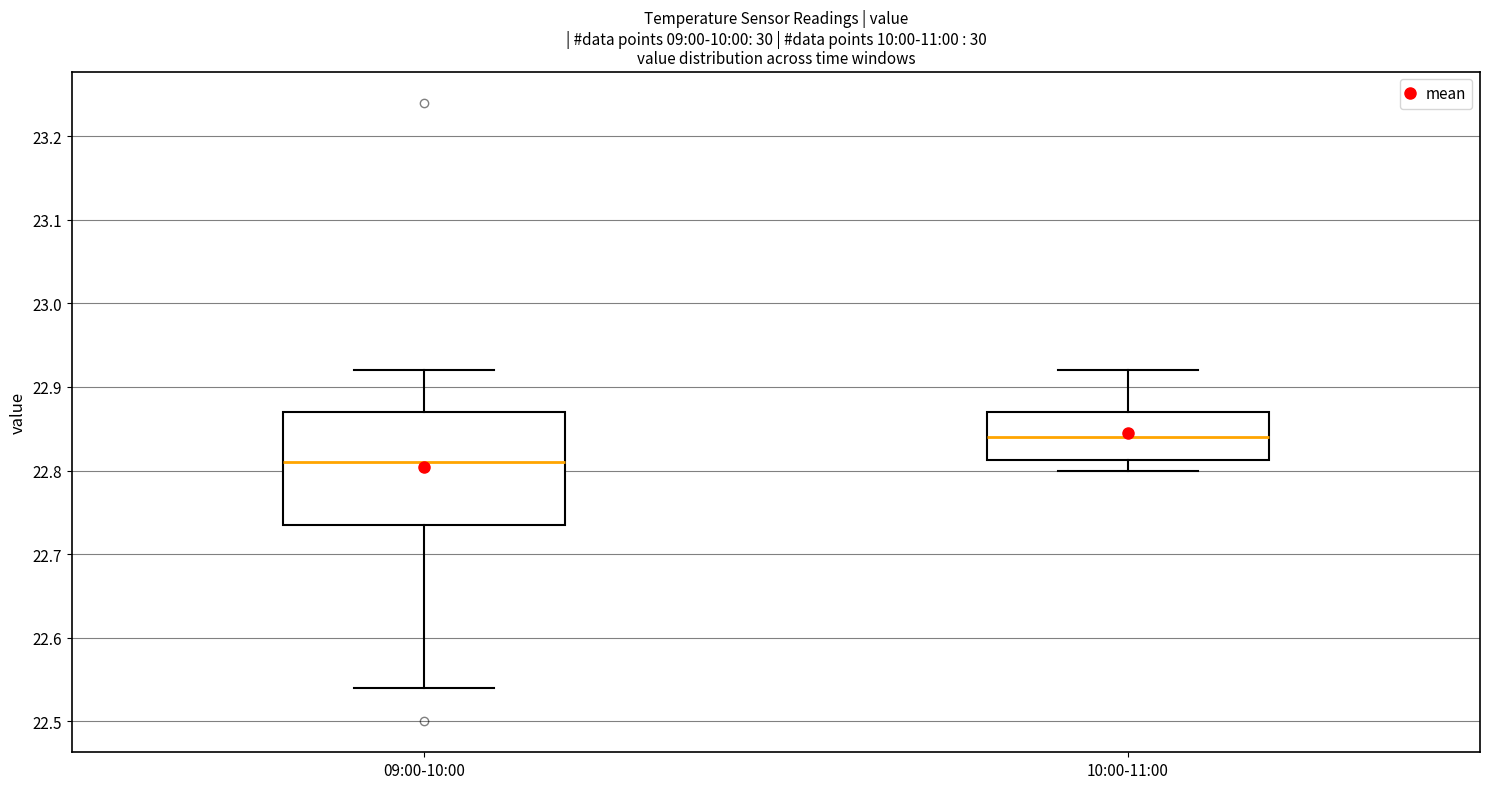

Where does the lower whisker of the box for 09:00-10:00 end on the y-axis? The values are not printed on the chart, so give them approximately, as read against the axis.

22.54